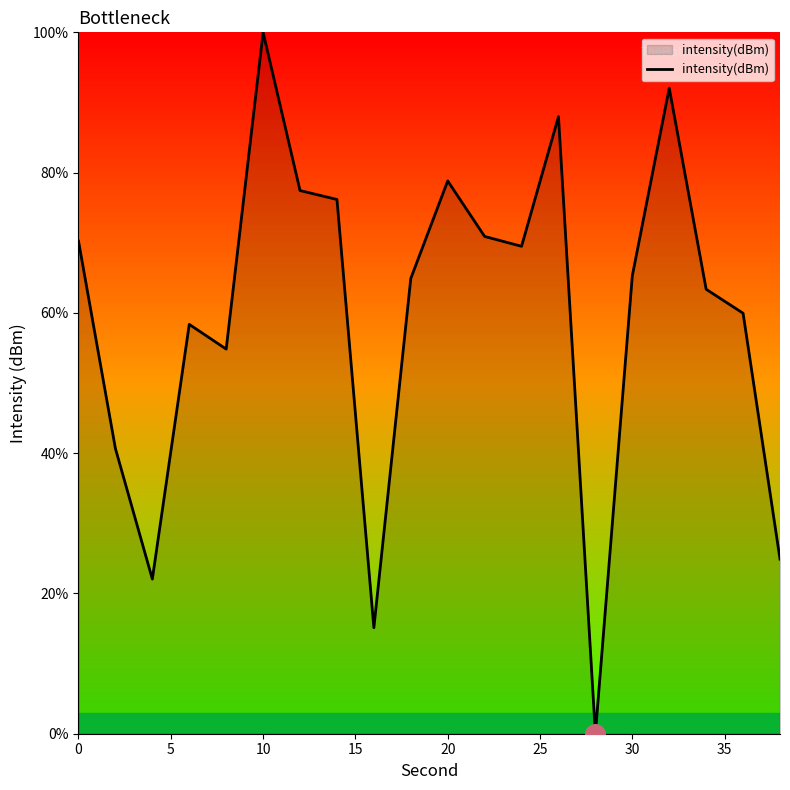

What is the difference between the maximum and minimum values?

100.0